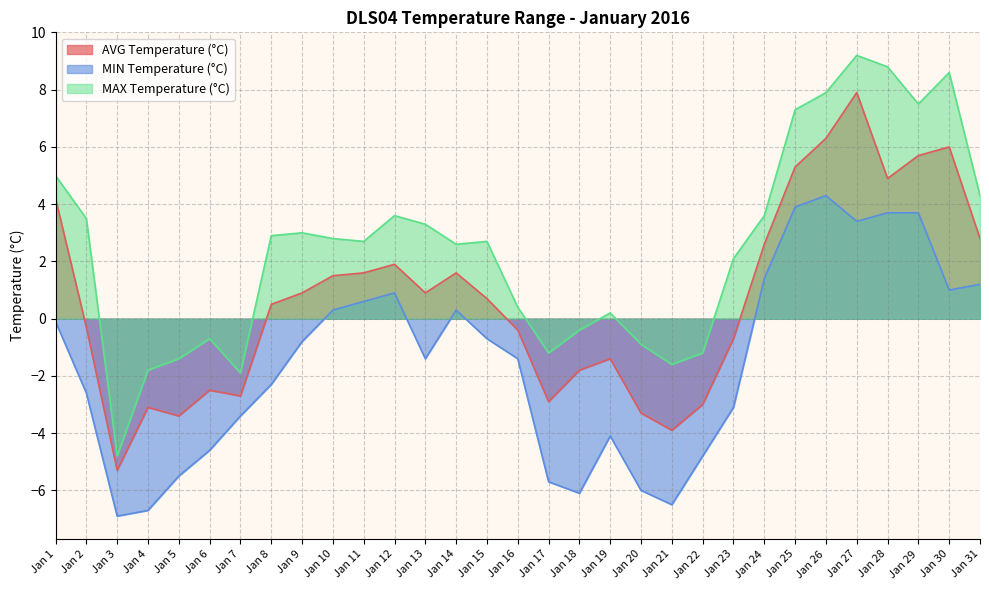

Which category has the lowest value in the AVG Temperature (°C) series?

Jan 3